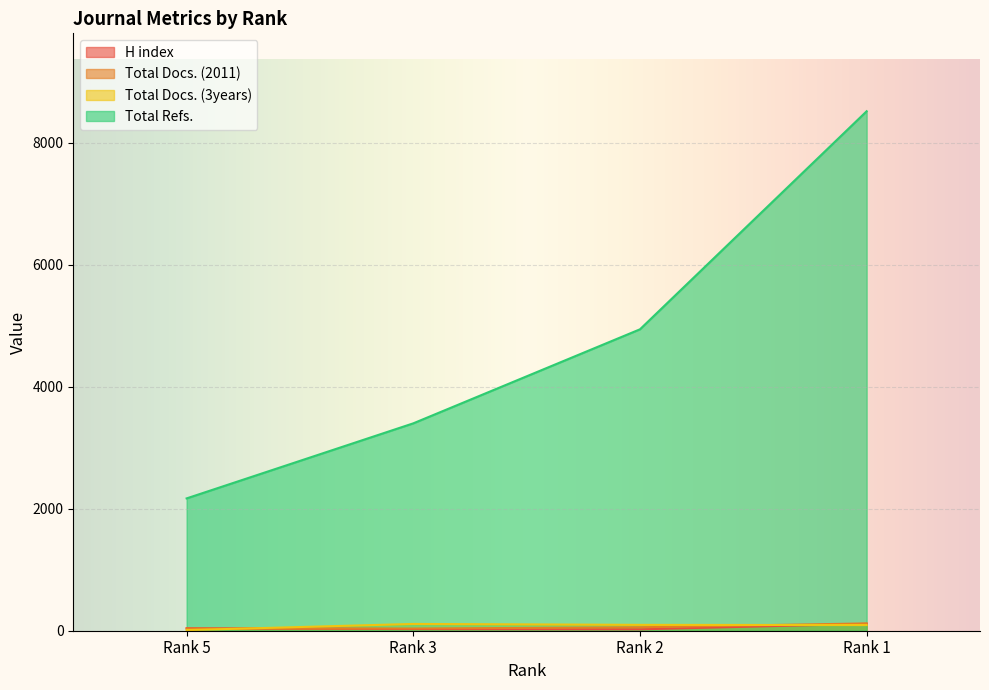

What is the highest value of the Total Docs. (2011) series?

120